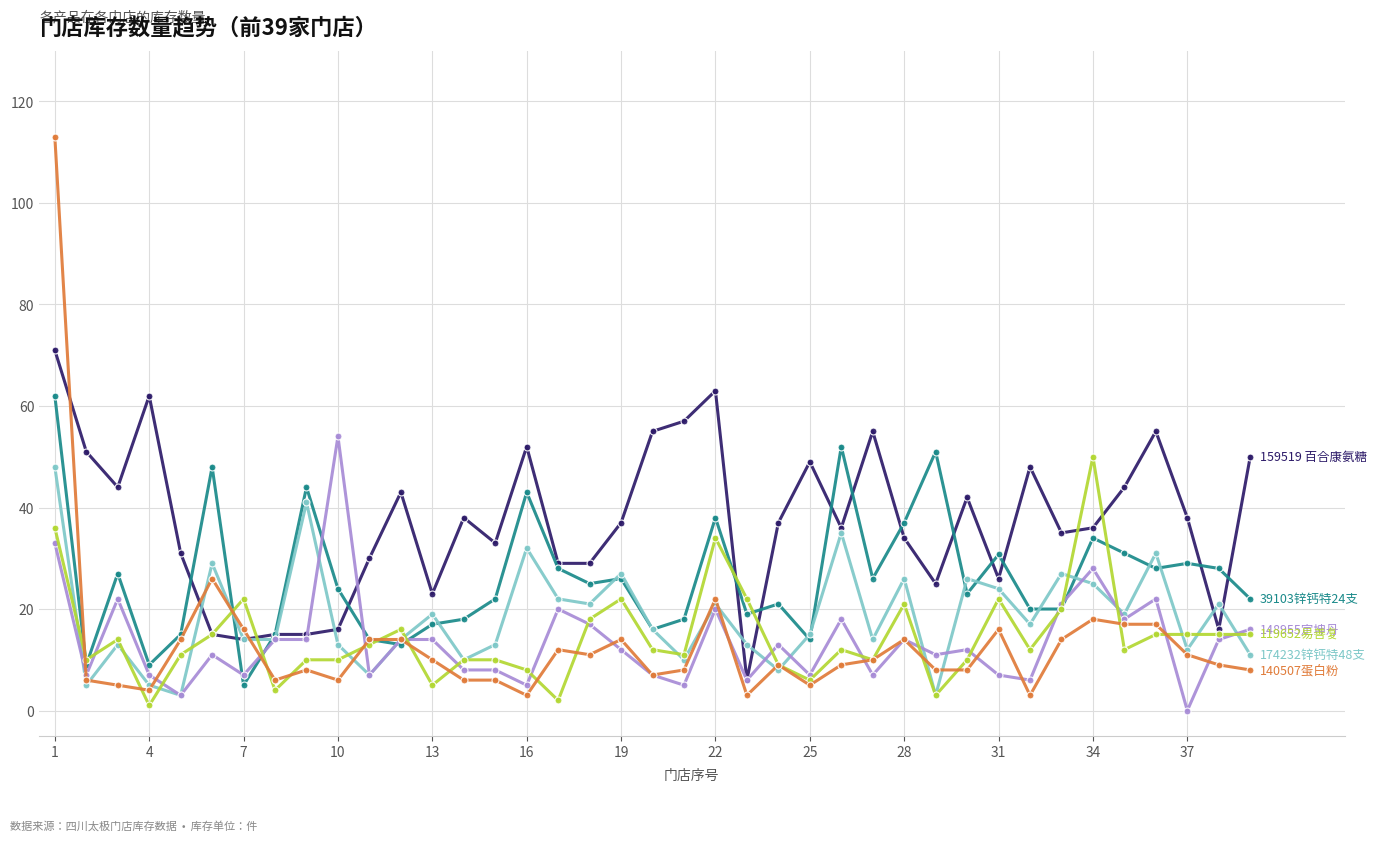

What is the greatest value displayed?

113.0